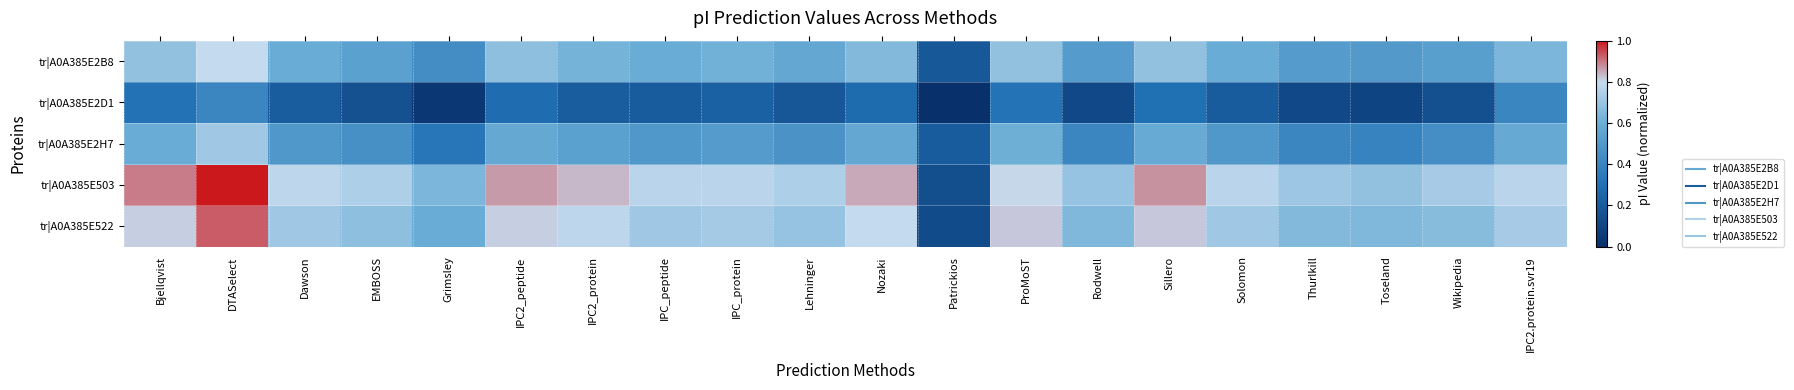

Reading left to right, what are all the values shown in this chart?

tr|A0A385E2B8: Bjellqvist=0.7	DTASelect=0.8	Dawson=0.6	EMBOSS=0.5	Grimsley=0.4	IPC2_peptide=0.7	IPC2_protein=0.6	IPC_peptide=0.6	IPC_protein=0.6	Lehninger=0.6	Nozaki=0.7	Patrickios=0.2	ProMoST=0.7	Rodwell=0.5	Sillero=0.7	Solomon=0.6	Thurlkill=0.5	Toseland=0.5	Wikipedia=0.5	IPC2.protein.svr19=0.6
tr|A0A385E2D1: Bjellqvist=0.3	DTASelect=0.4	Dawson=0.2	EMBOSS=0.2	Grimsley=0.0	IPC2_peptide=0.3	IPC2_protein=0.2	IPC_peptide=0.2	IPC_protein=0.2	Lehninger=0.2	Nozaki=0.3	Patrickios=0.0	ProMoST=0.3	Rodwell=0.1	Sillero=0.3	Solomon=0.2	Thurlkill=0.1	Toseland=0.1	Wikipedia=0.1	IPC2.protein.svr19=0.4
tr|A0A385E2H7: Bjellqvist=0.6	DTASelect=0.7	Dawson=0.5	EMBOSS=0.5	Grimsley=0.3	IPC2_peptide=0.6	IPC2_protein=0.5	IPC_peptide=0.5	IPC_protein=0.5	Lehninger=0.5	Nozaki=0.6	Patrickios=0.2	ProMoST=0.6	Rodwell=0.4	Sillero=0.6	Solomon=0.5	Thurlkill=0.4	Toseland=0.4	Wikipedia=0.4	IPC2.protein.svr19=0.6
tr|A0A385E503: Bjellqvist=0.9	DTASelect=1.0	Dawson=0.8	EMBOSS=0.7	Grimsley=0.6	IPC2_peptide=0.9	IPC2_protein=0.8	IPC_peptide=0.8	IPC_protein=0.8	Lehninger=0.7	Nozaki=0.9	Patrickios=0.1	ProMoST=0.8	Rodwell=0.7	Sillero=0.9	Solomon=0.8	Thurlkill=0.7	Toseland=0.7	Wikipedia=0.7	IPC2.protein.svr19=0.8
tr|A0A385E522: Bjellqvist=0.8	DTASelect=0.9	Dawson=0.7	EMBOSS=0.7	Grimsley=0.6	IPC2_peptide=0.8	IPC2_protein=0.8	IPC_peptide=0.7	IPC_protein=0.7	Lehninger=0.7	Nozaki=0.8	Patrickios=0.1	ProMoST=0.8	Rodwell=0.6	Sillero=0.8	Solomon=0.7	Thurlkill=0.7	Toseland=0.6	Wikipedia=0.7	IPC2.protein.svr19=0.7